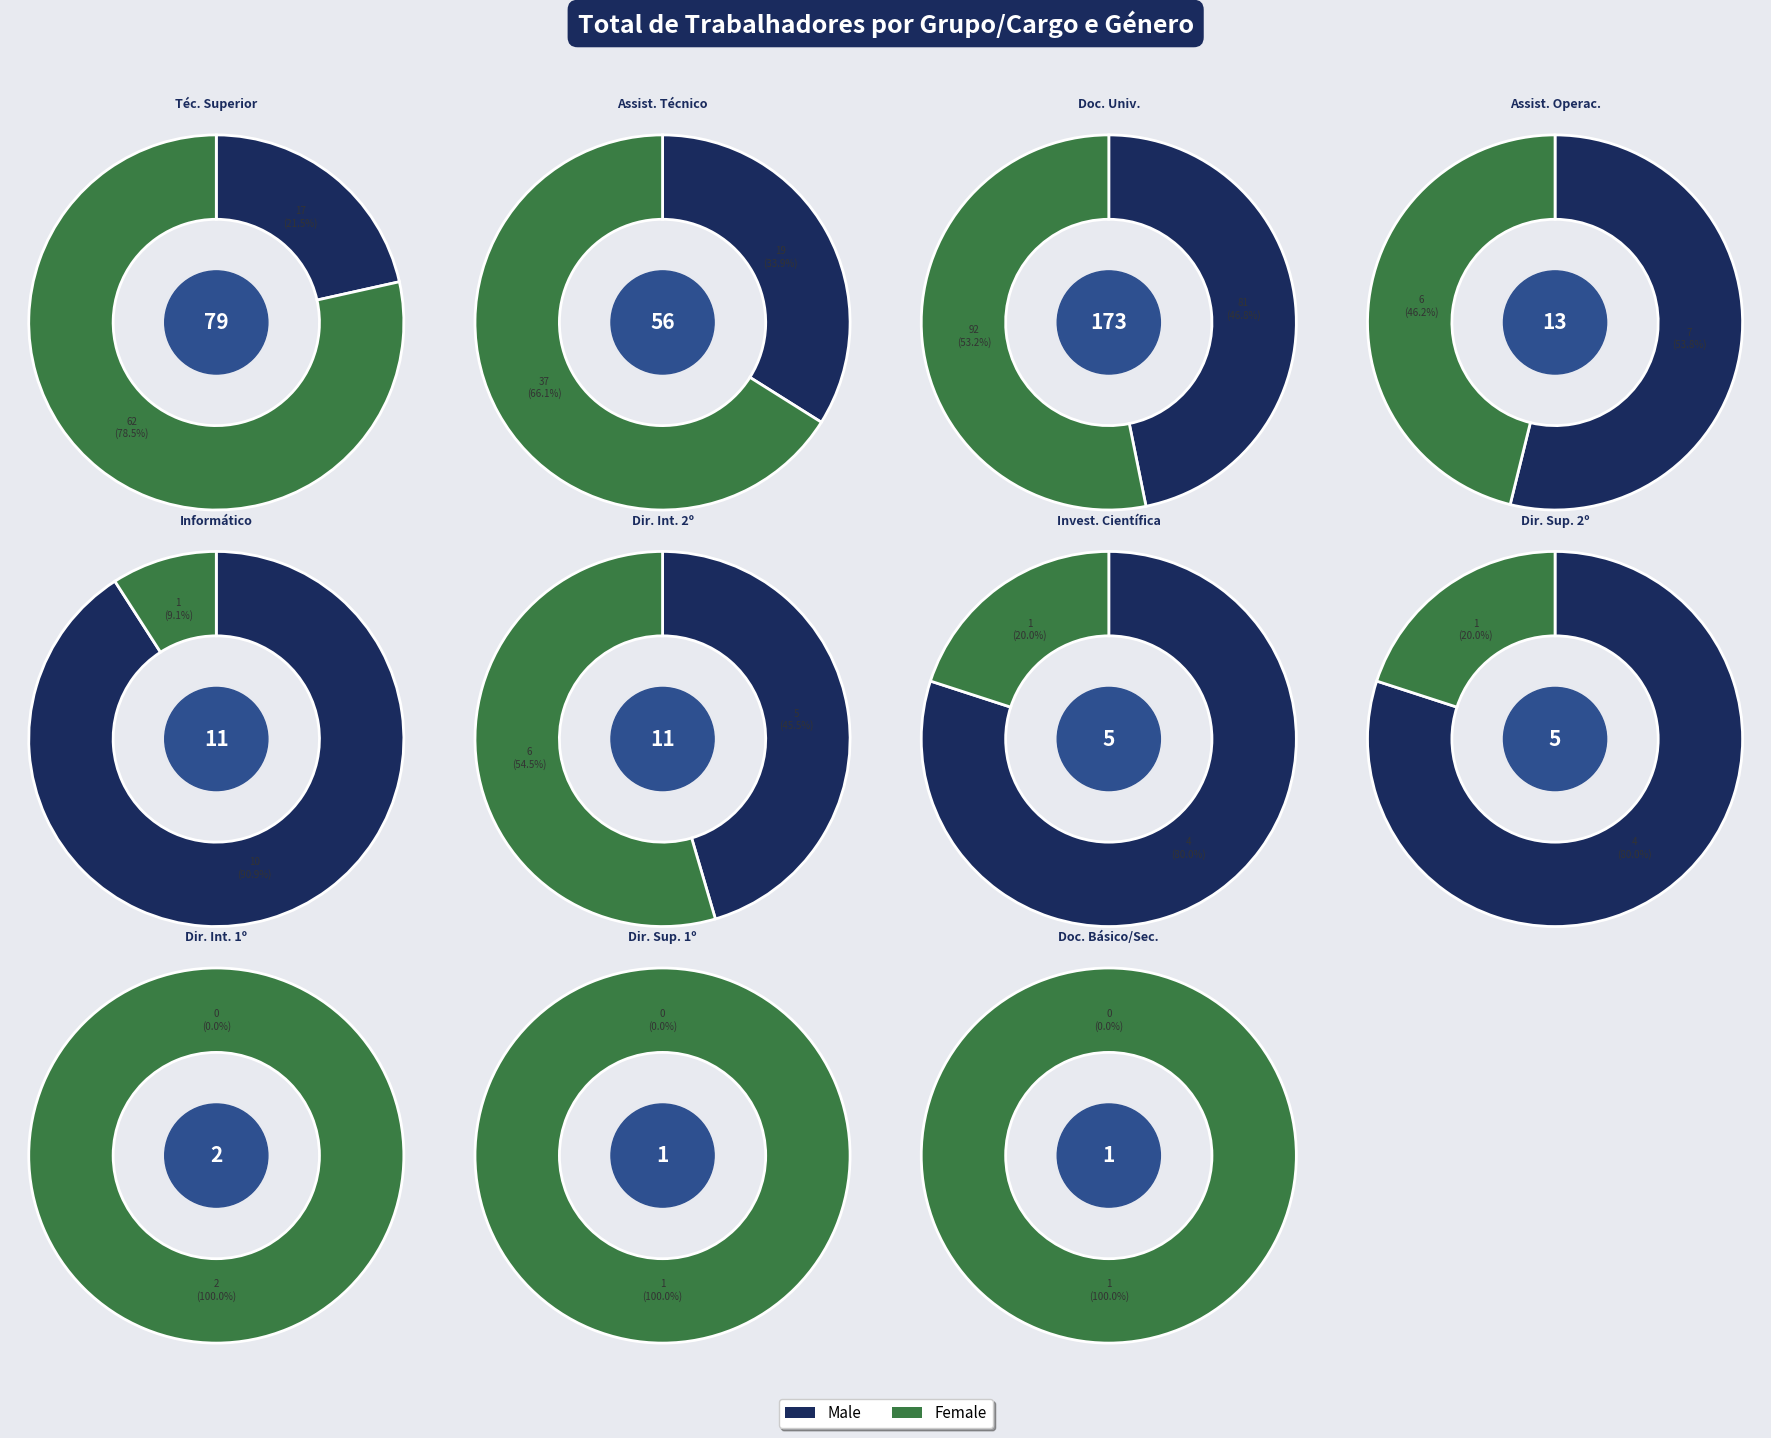

To the nearest percent, what portion does Dirigente intermédio de 1º grau represent?

1%